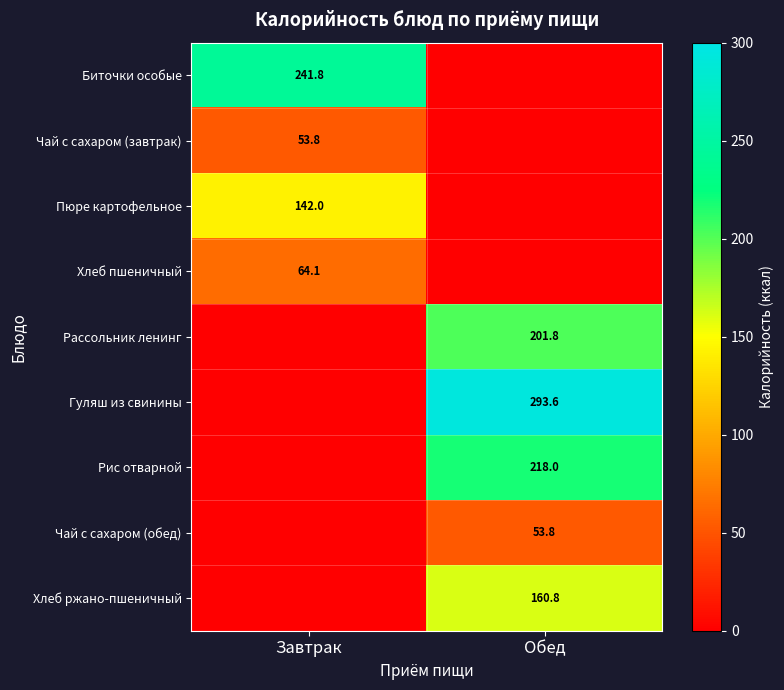

The Хлеб пшеничный series shows 64.1 at Завтрак. True or false?

True